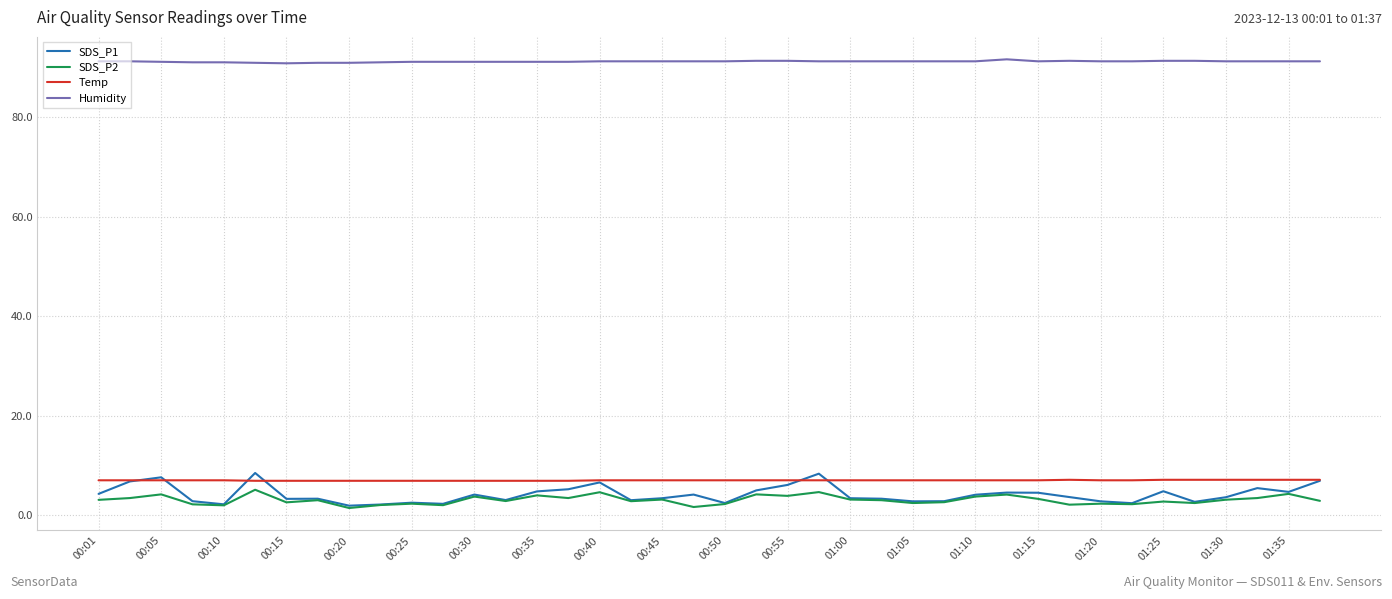

What is the minimum value for Humidity?

90.8